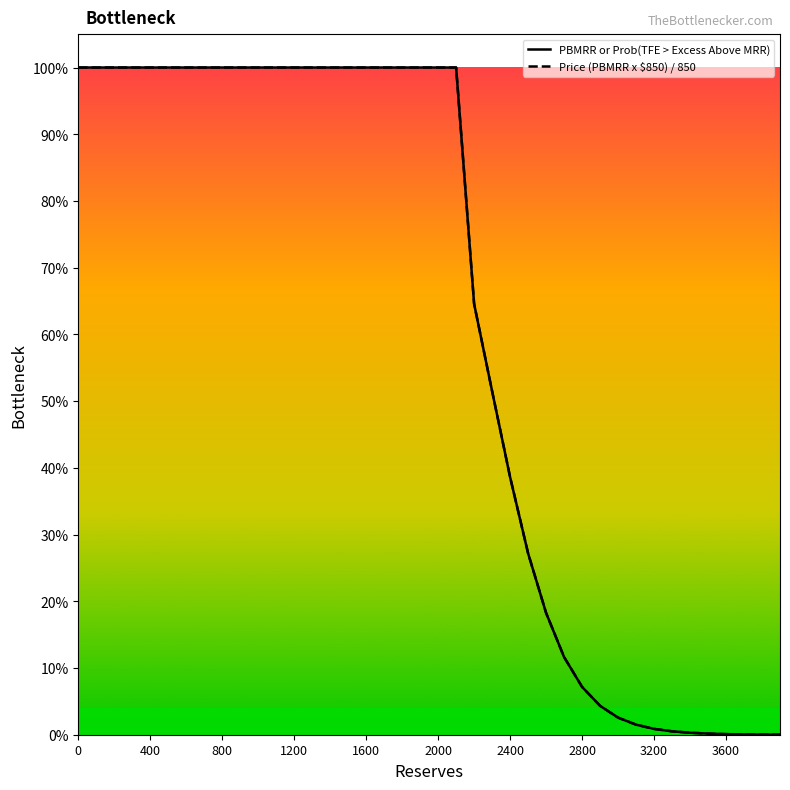

Is this an area chart (filled region under the line)?

No